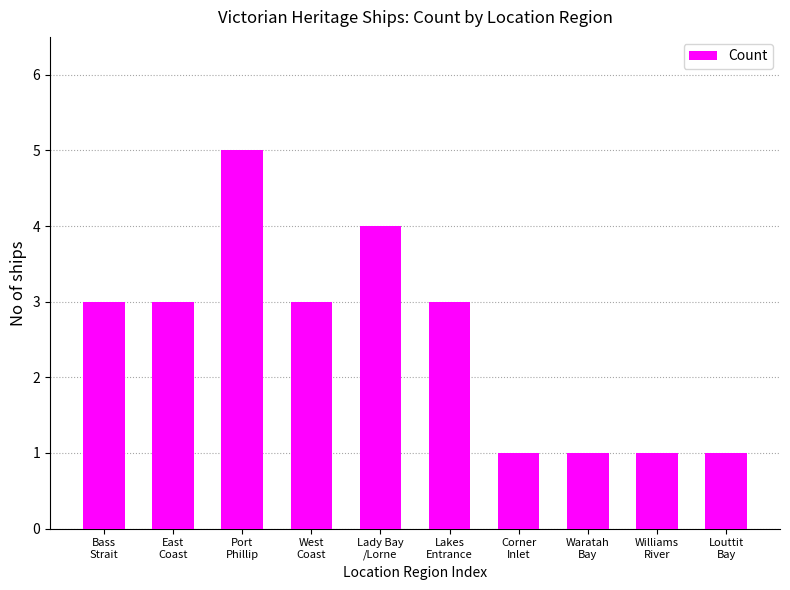

Between East
Coast and Waratah
Bay, which is larger?

East
Coast